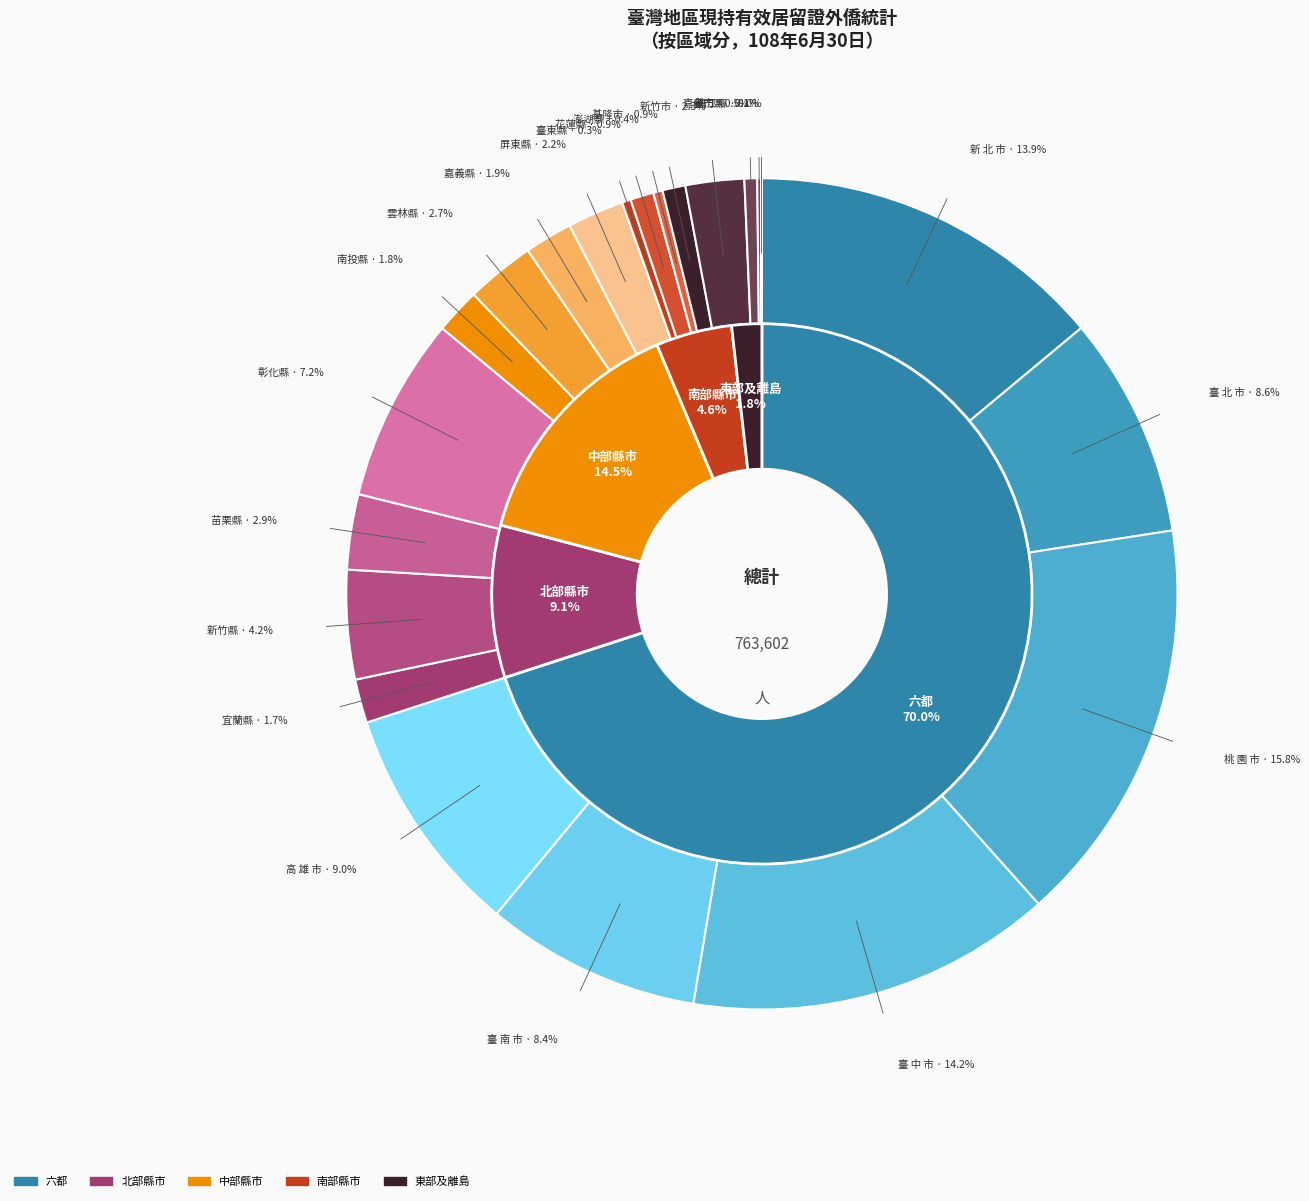

Approximately how many times larger is the value at 嘉義市 compared to 花蓮縣?

0.5